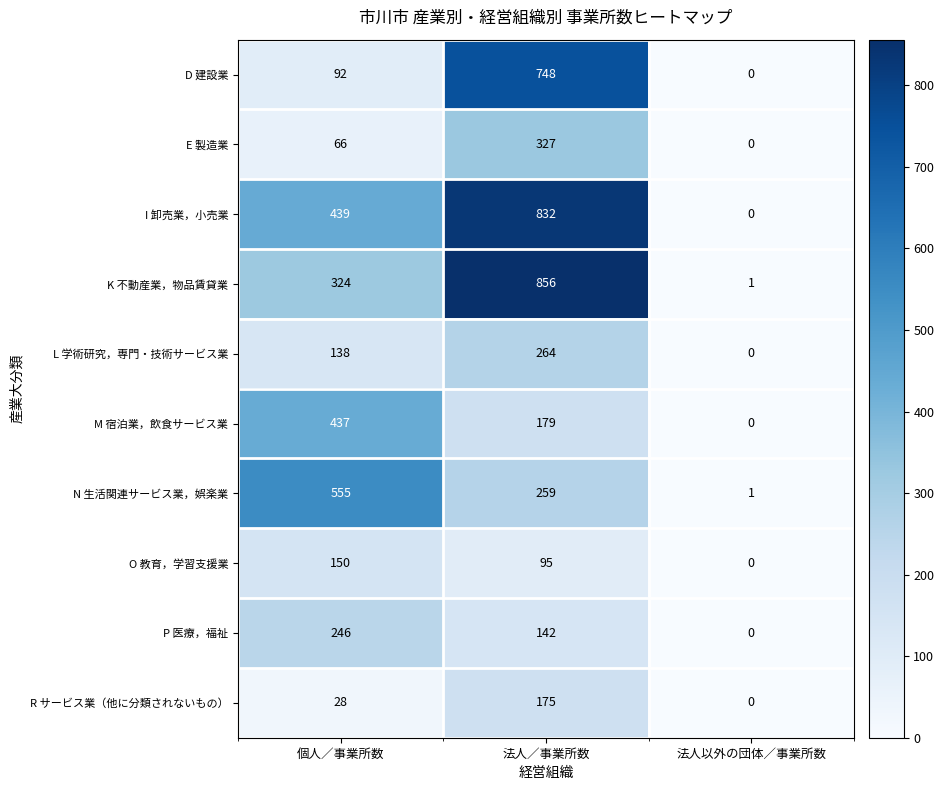

The D 建設業 series shows 92 at 個人／事業所数. True or false?

True